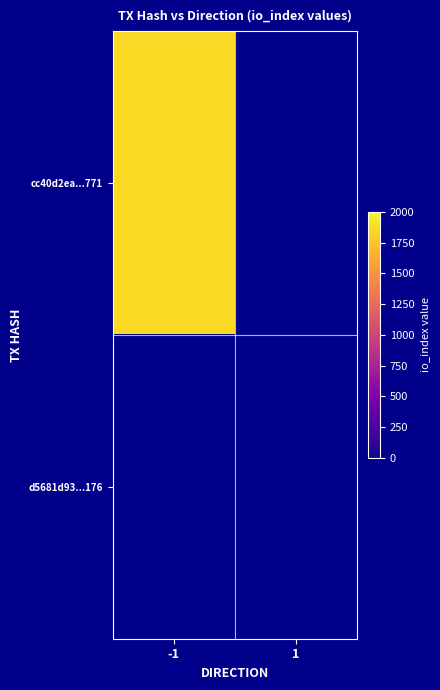

What is the maximum value shown in the chart?

1855